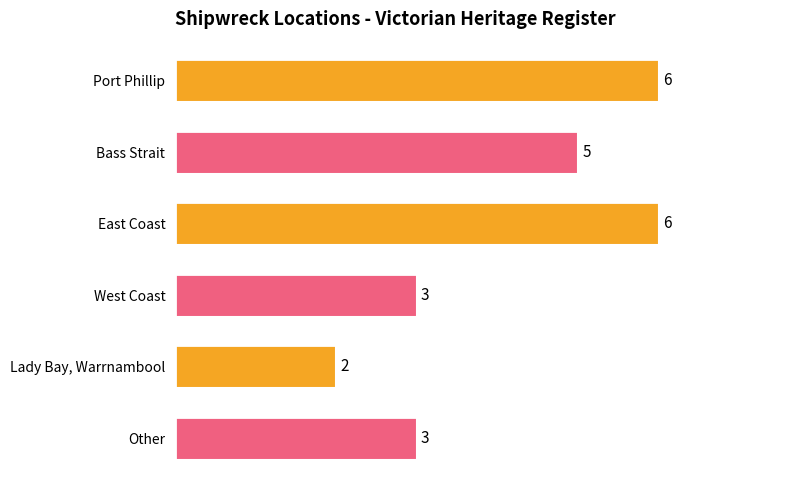

Reading top to bottom, transcribe all the data shown in this chart.

Port Phillip=6	Bass Strait=5	East Coast=6	West Coast=3	Lady Bay, Warrnambool=2	Other=3